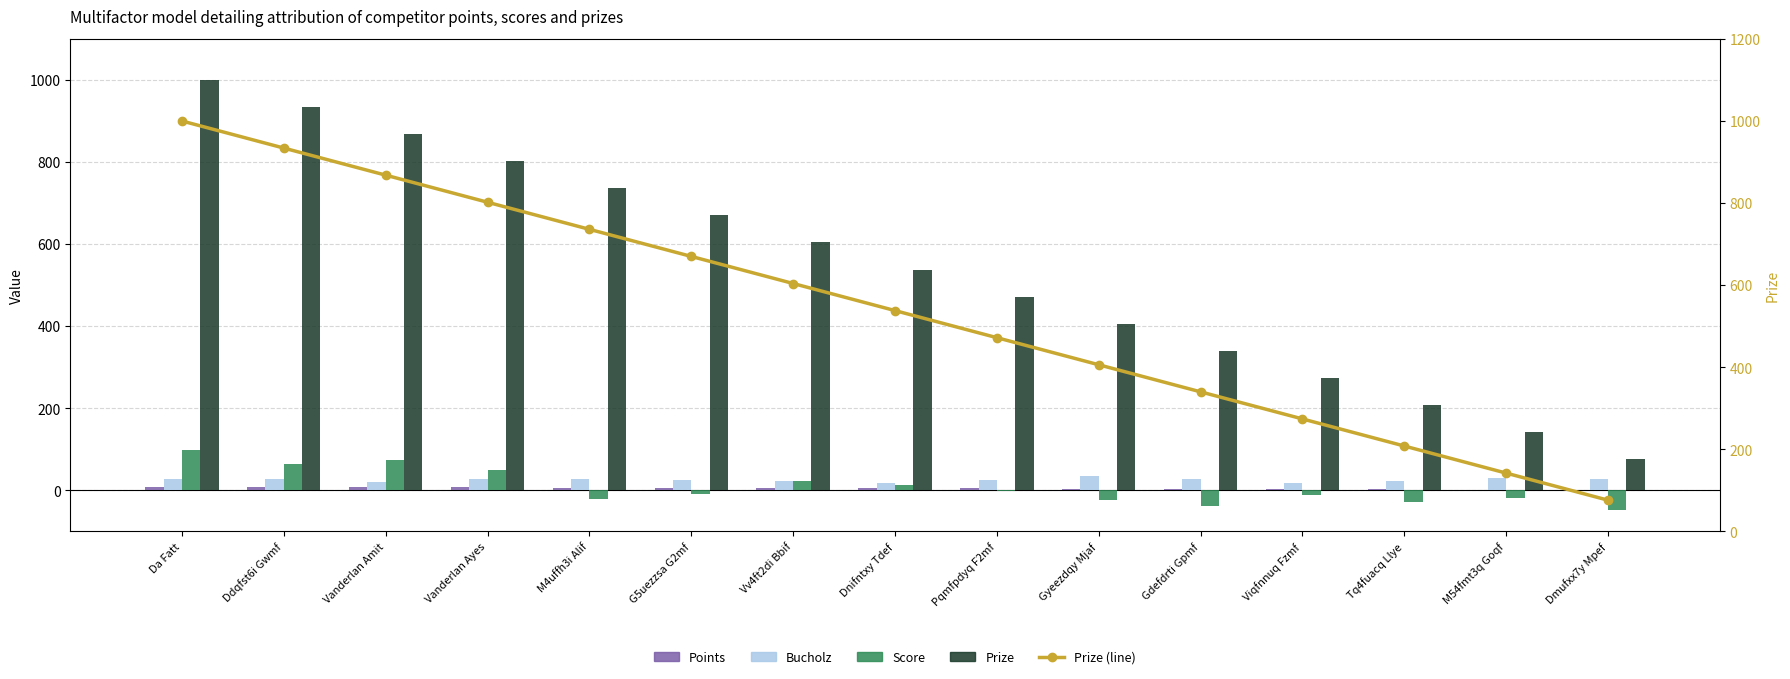

At which label does Bucholz reach its minimum?

Dnifntxy Tdef